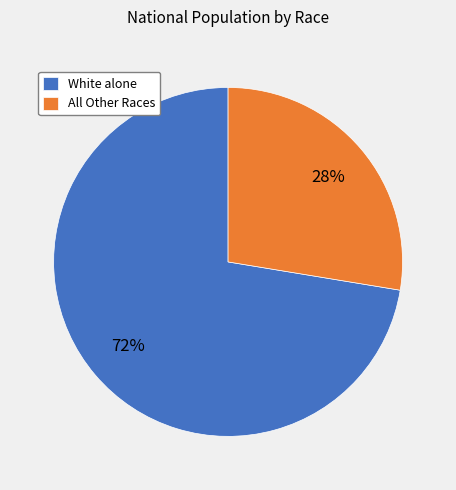

To the nearest percent, what percentage of the pie is White alone?

72%